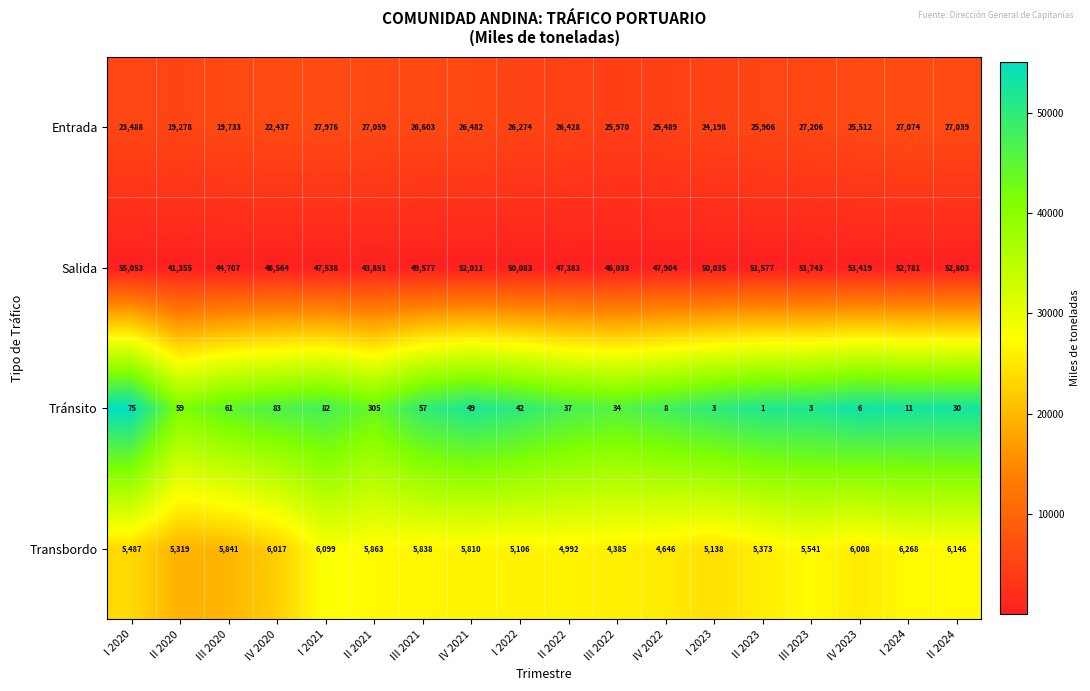

At which label does Transbordo first exceed 5810?

III 2020